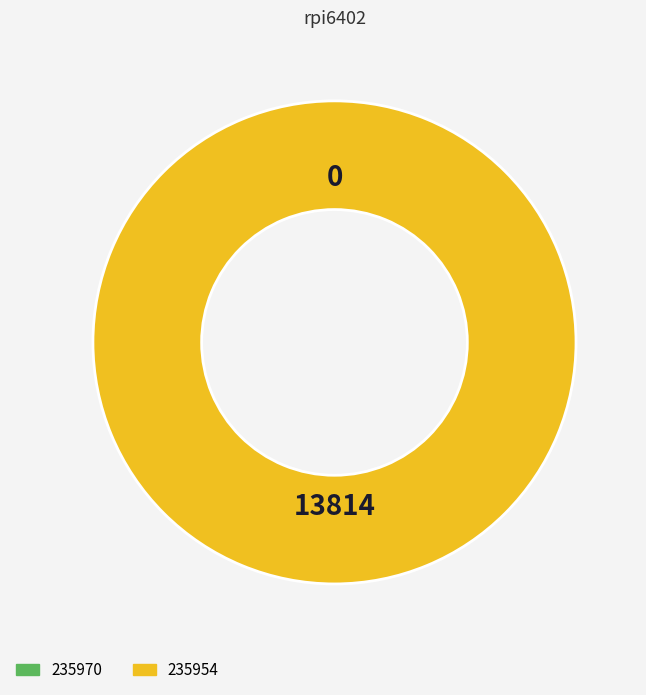

Combined, do 235970 and 235954 account for over 50%?

Yes